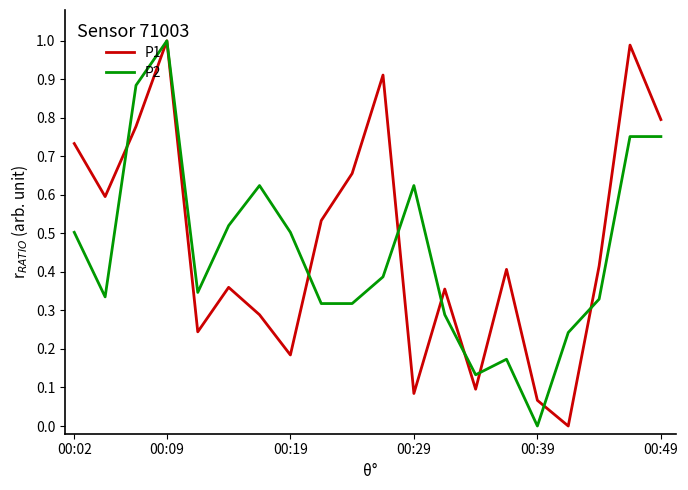

How many intersections are there between P1 and P2?

8